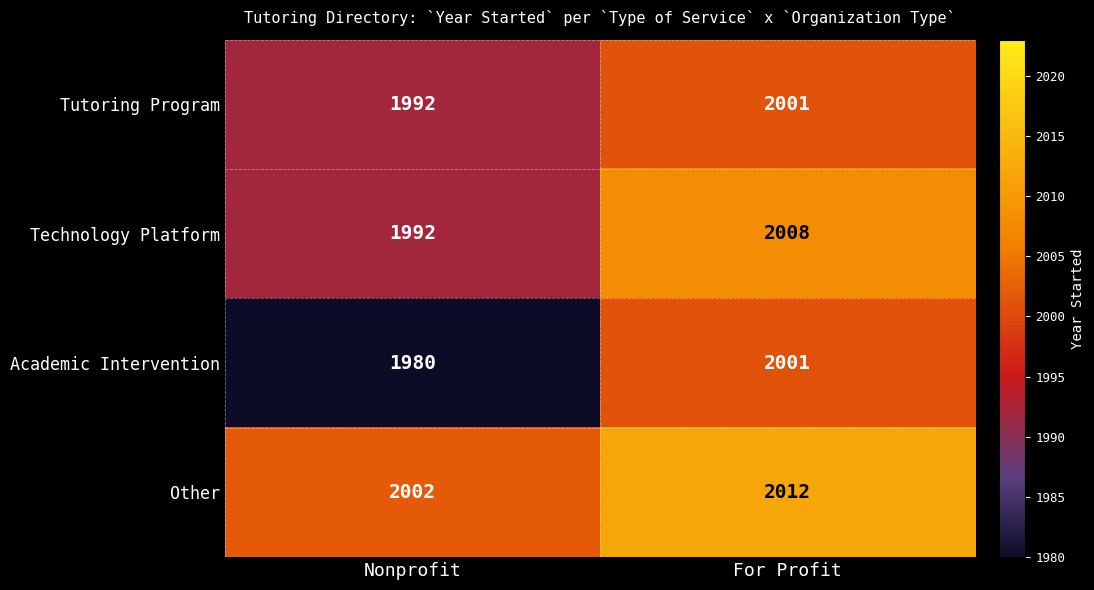

Which series changed the most between Nonprofit and For Profit?

Academic Intervention